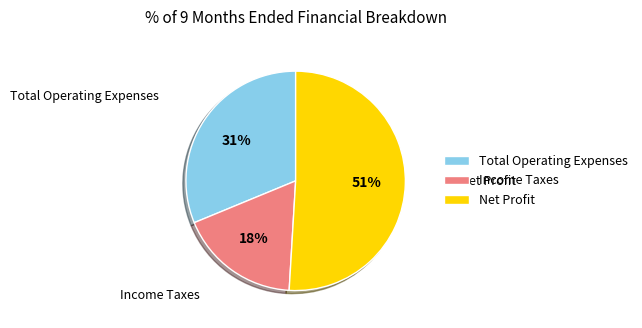

Approximately how many times larger is the value at Total Operating Expenses compared to Net Profit?

0.6